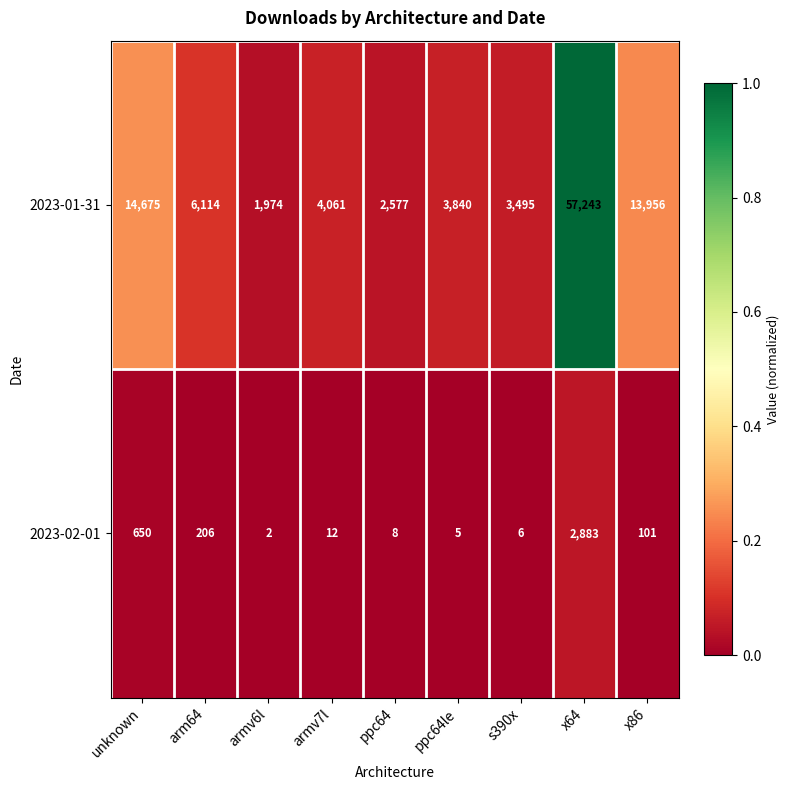

What is the difference between the highest and lowest values at unknown?

14025